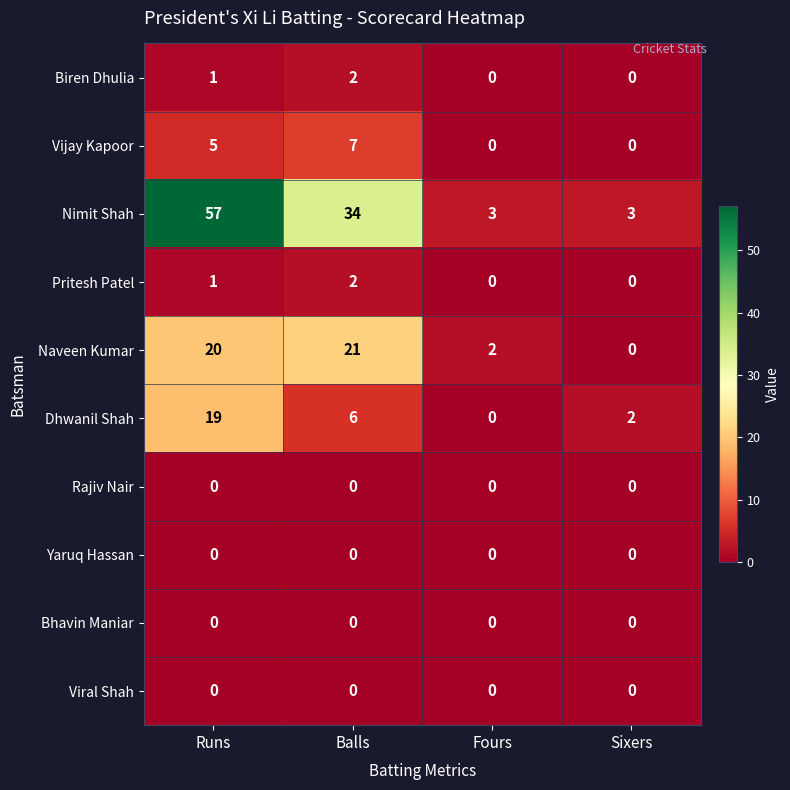

At which label does Dhwanil Shah reach its peak?

Runs